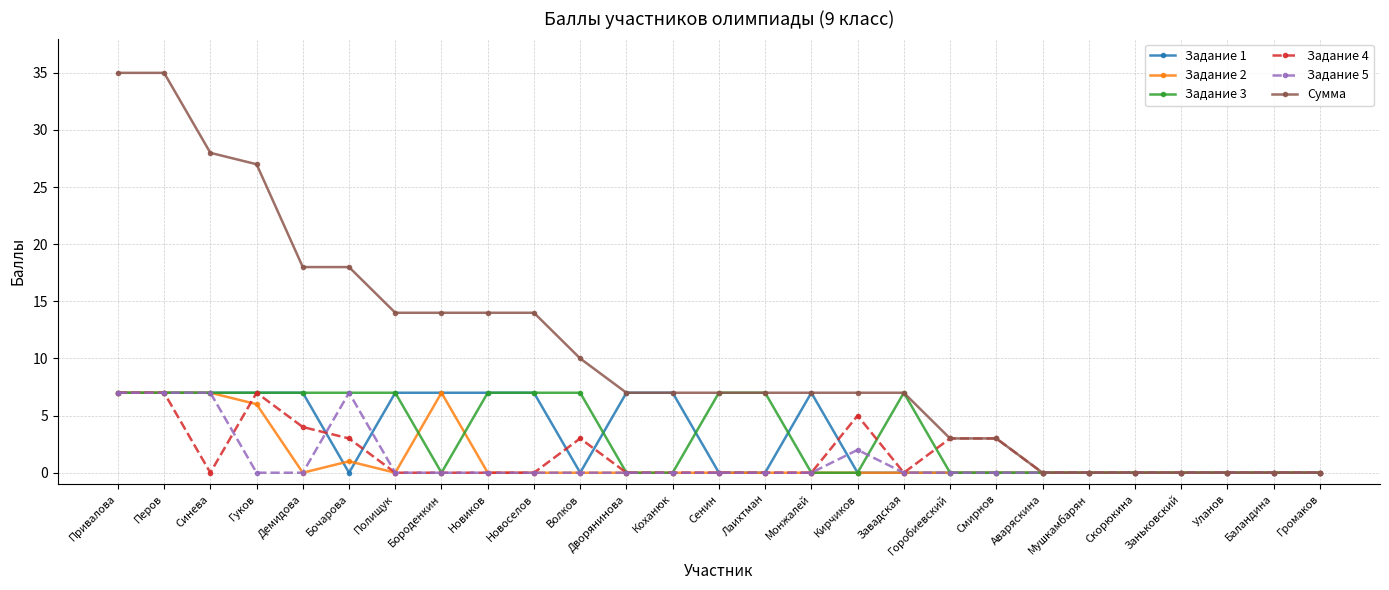

The value of Задание 1 at Сенин is 4. True or false?

False